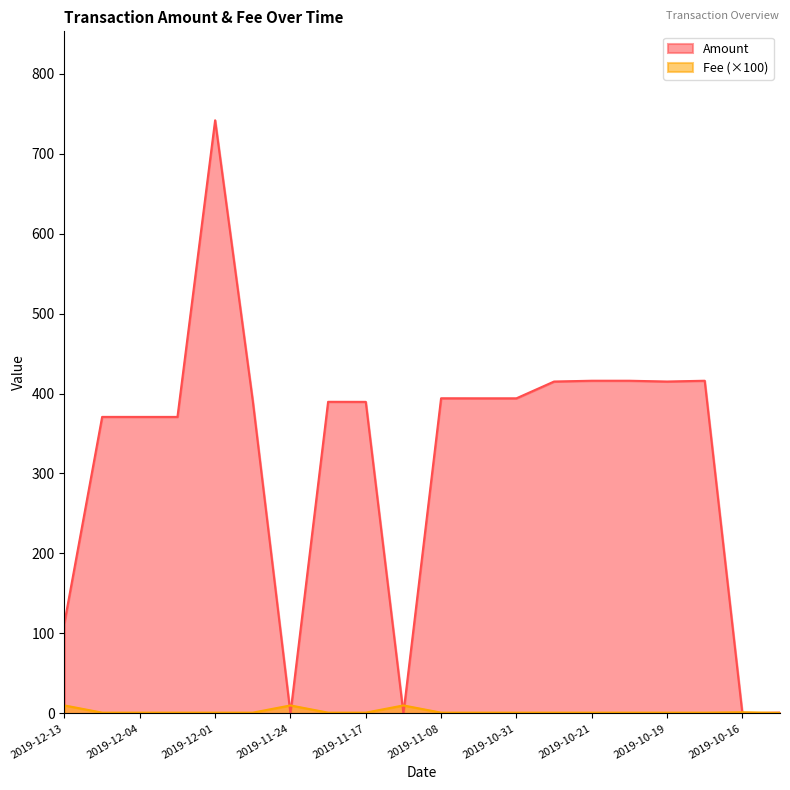

Rank the series by their maximum value, from highest to lowest.

Amount, Fee (×100)